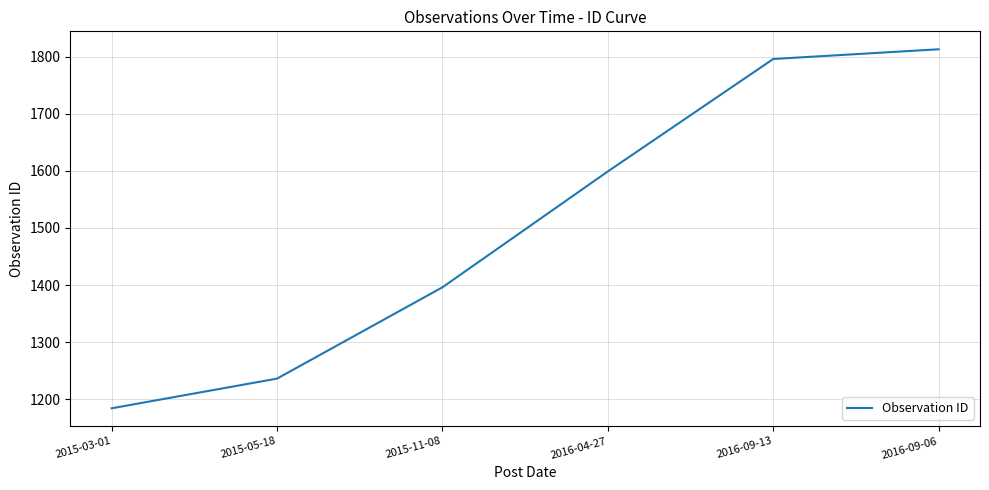

Reading left to right, what are all the values shown in this chart?

2015-03-01=1184	2015-05-18=1236	2015-11-08=1396	2016-04-27=1599	2016-09-13=1796	2016-09-06=1813